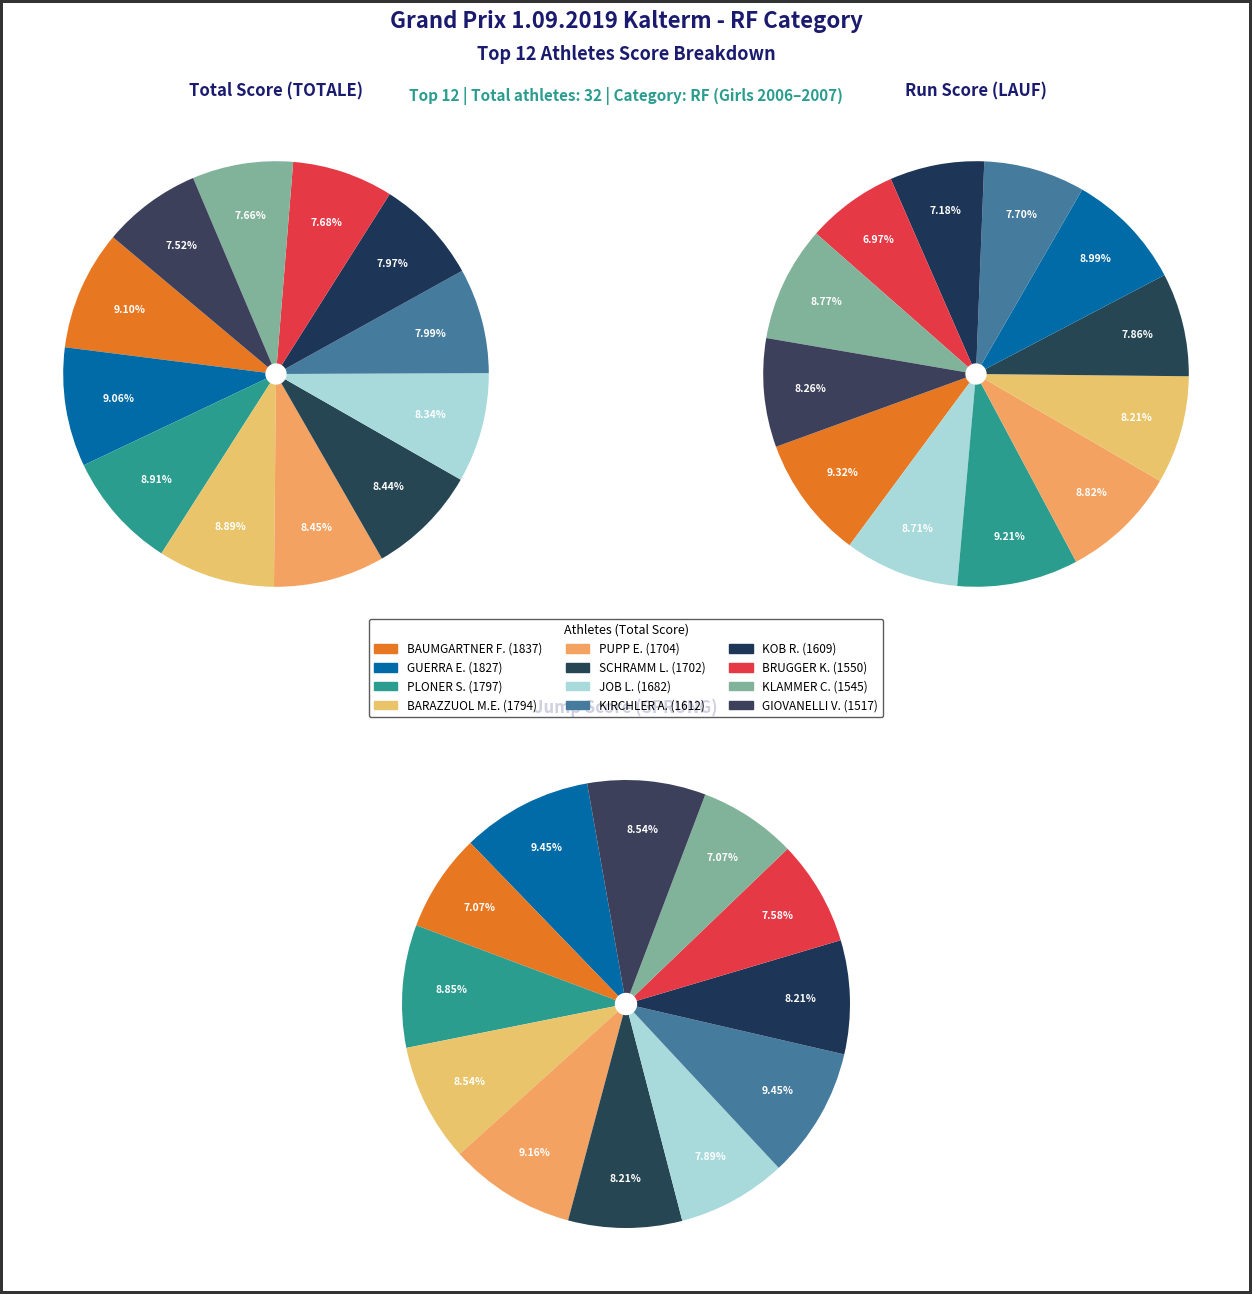

Is the sum of GIOVANELLI Vittoria and KOB Rosa greater than half?

No